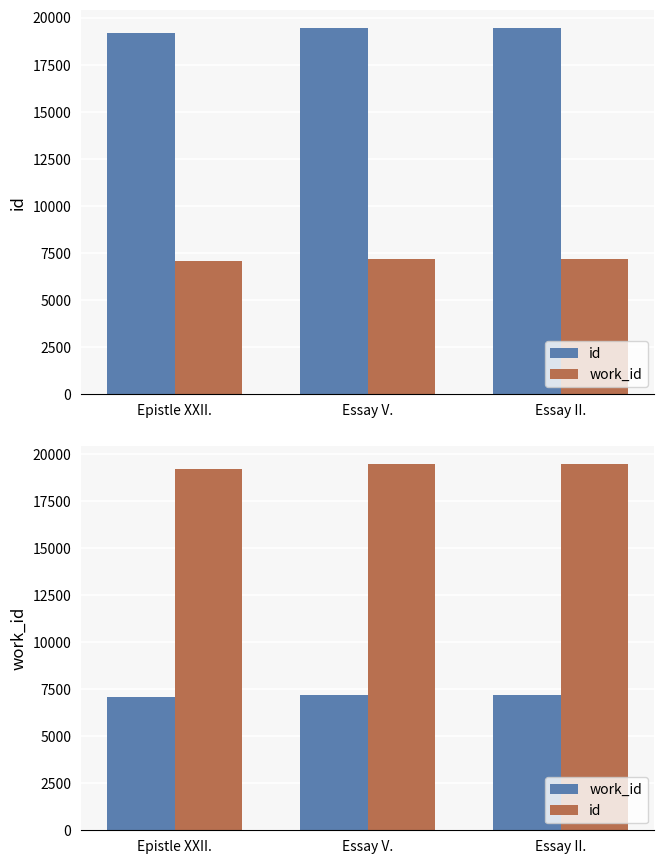

What is the difference between the work_id values at Epistle XXII. and Essay II.?

71